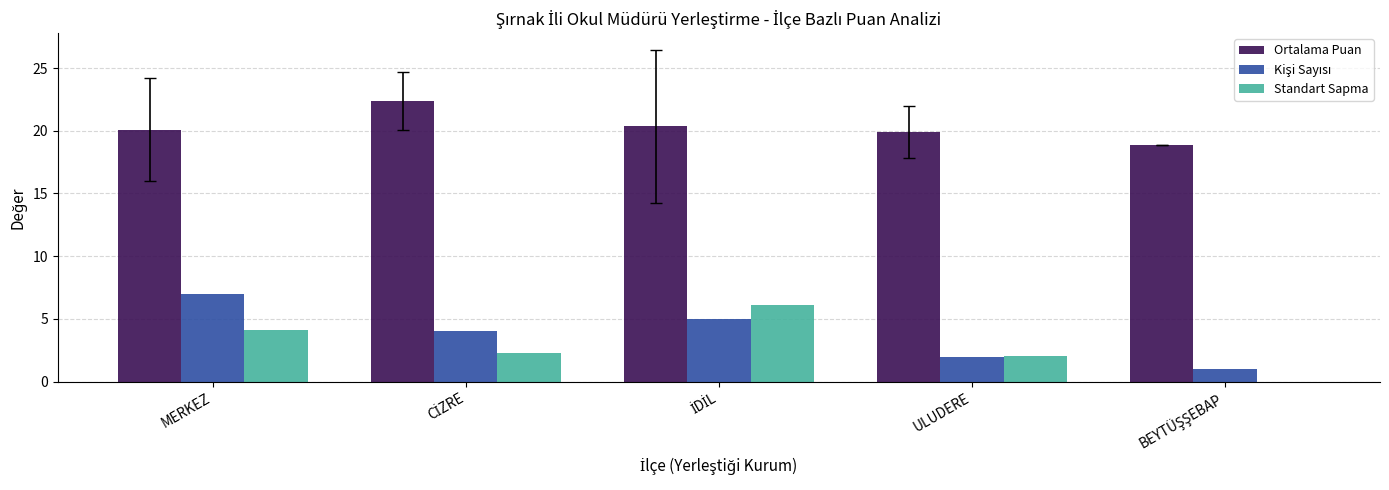

What is the sum of all Ortalama Puan values?

101.6